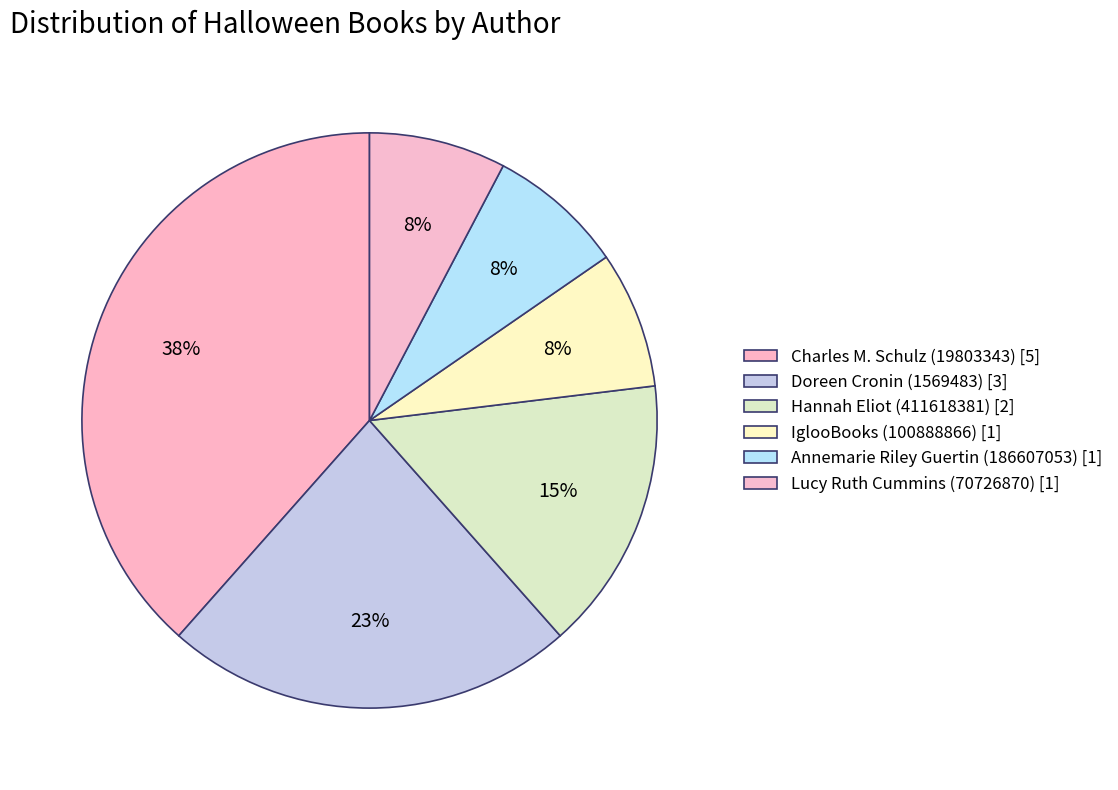

Count the number of slices in the pie.

6